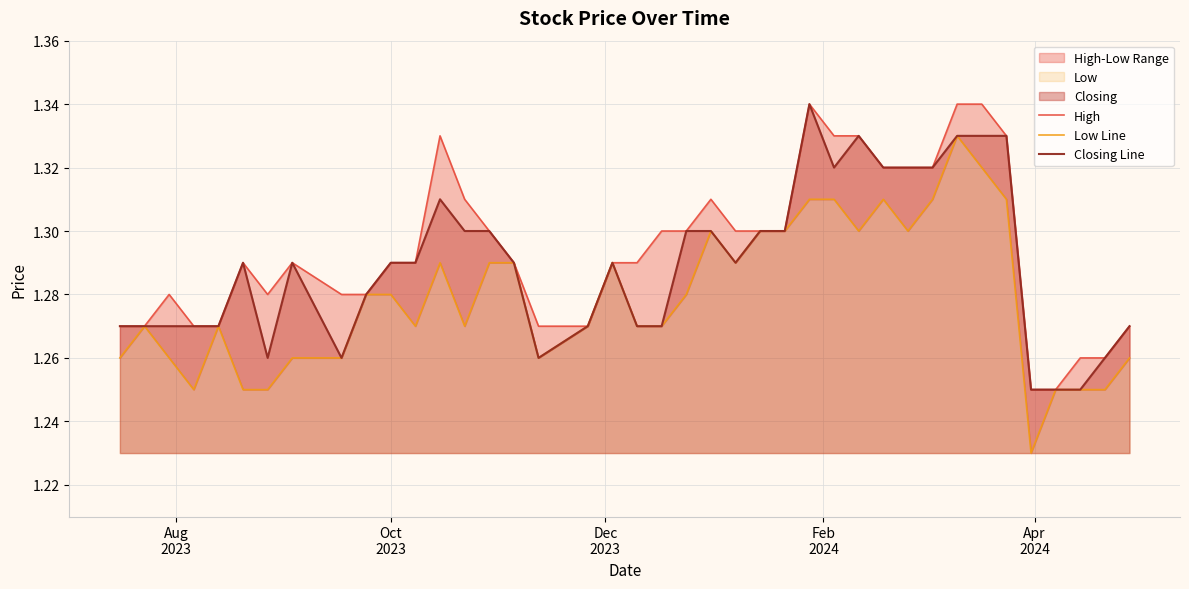

Which series has the largest total across all categories?

High